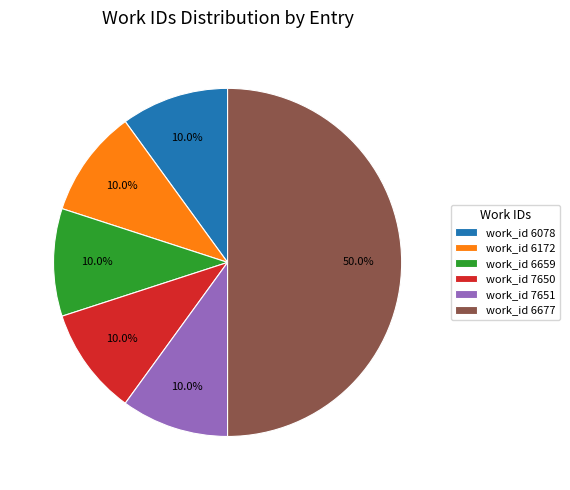

What percentage do work_id 6078 and work_id 6172 together represent?

20.0%